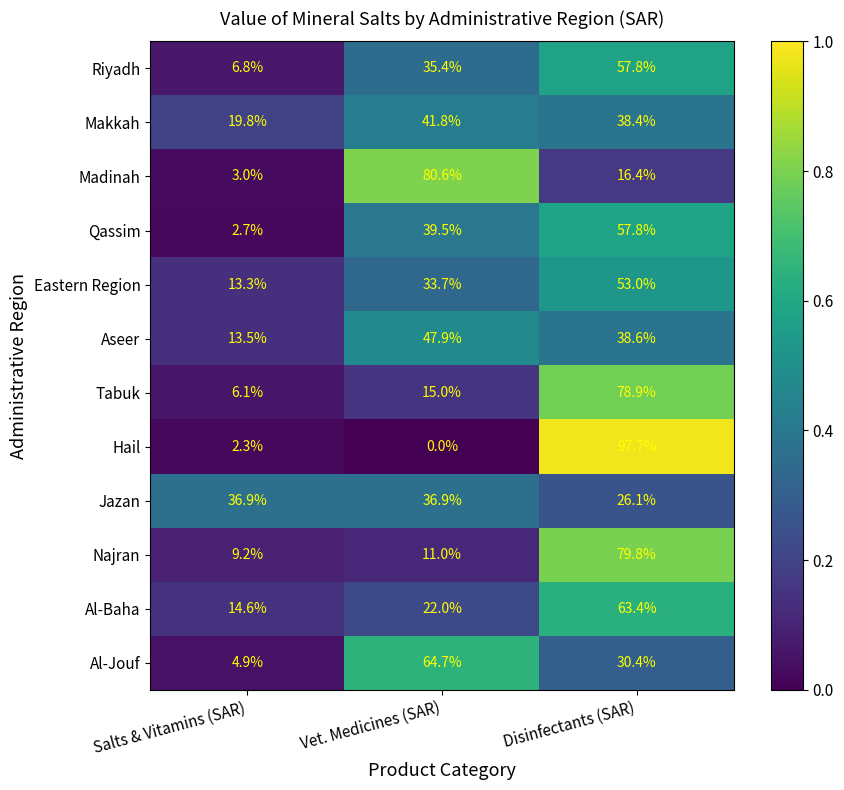

What is the difference between the second highest and minimum values in the Al-Baha series?

7.4